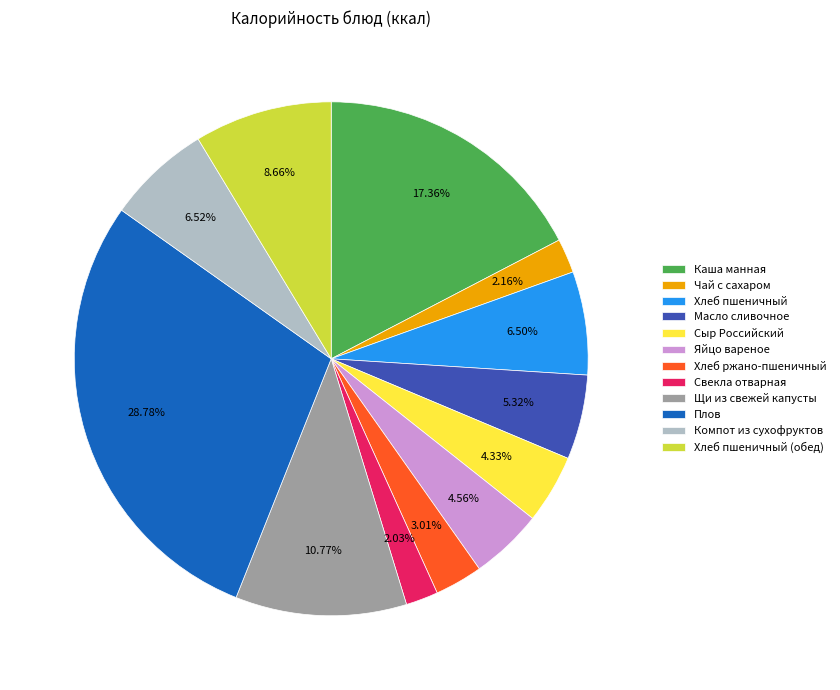

Combined, do Плов and Каша манная account for over 50%?

No